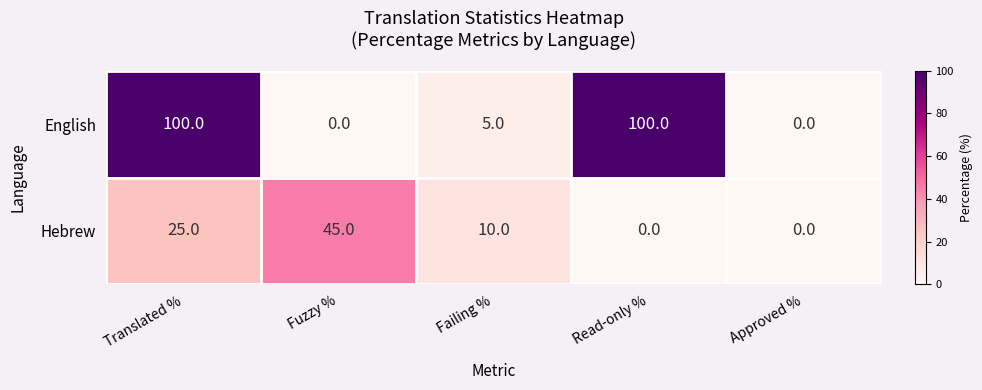

Rank the series at Failing % from highest to lowest value.

Hebrew, English